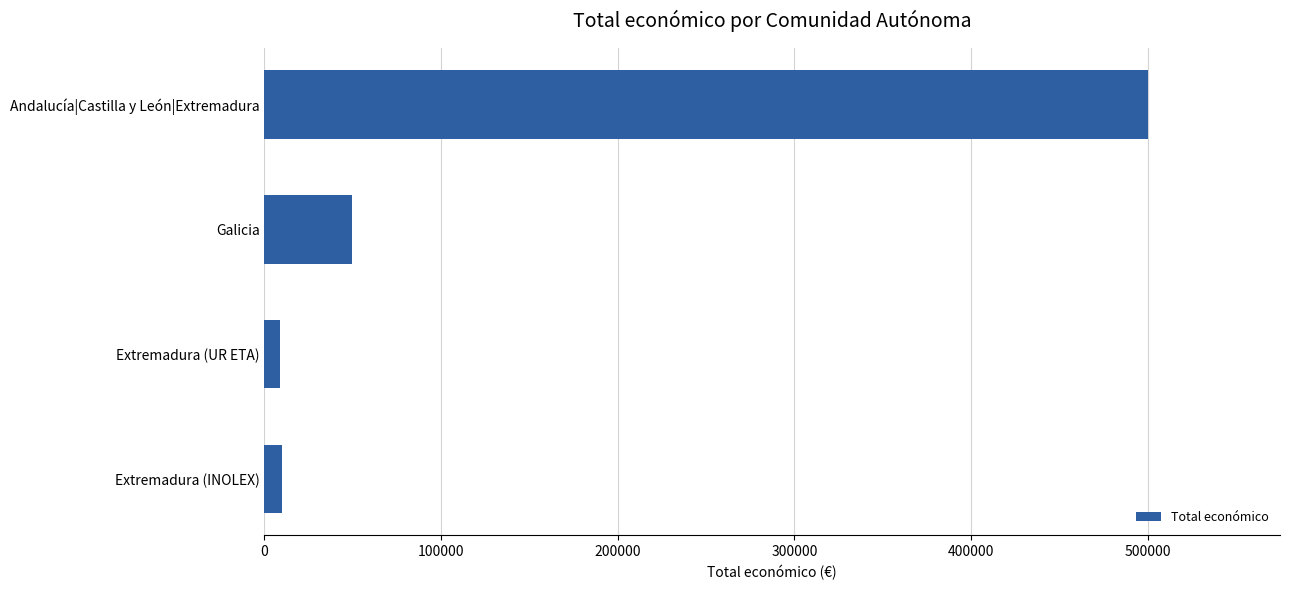

What is the difference between the maximum and second lowest values?

489930